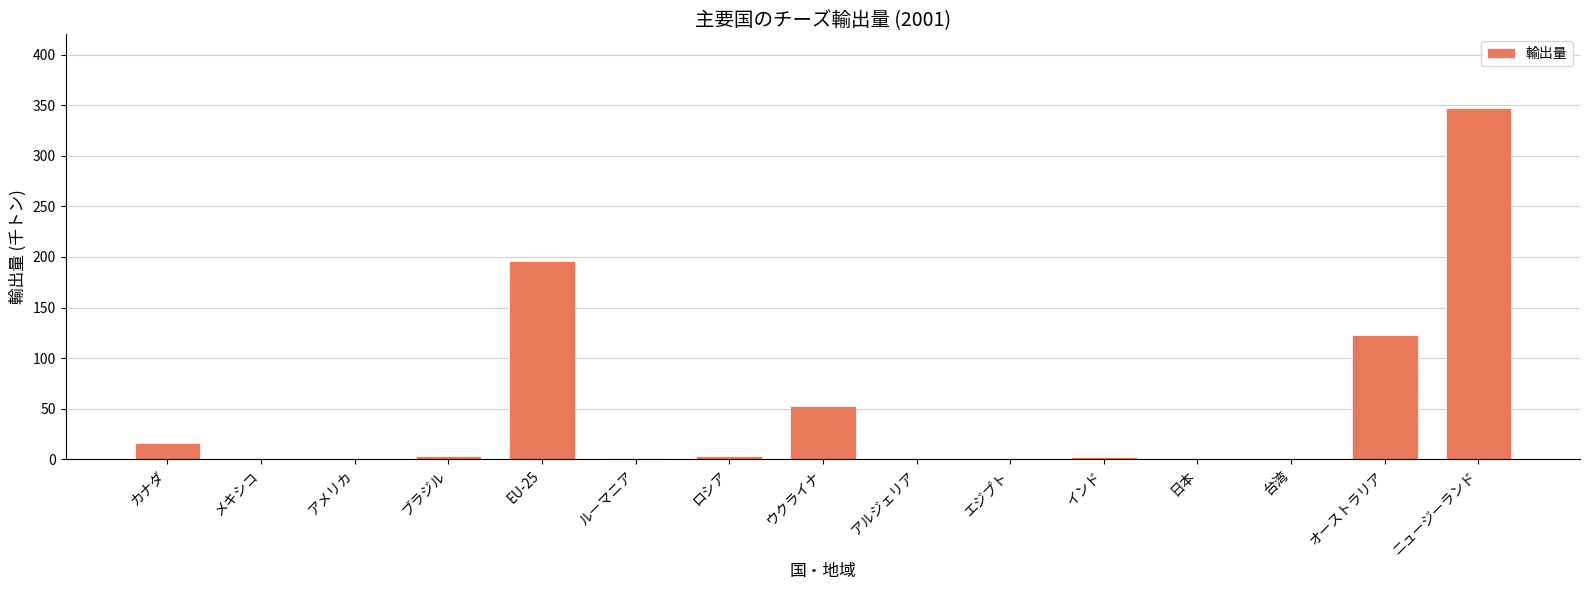

The value at インド is 2. True or false?

True